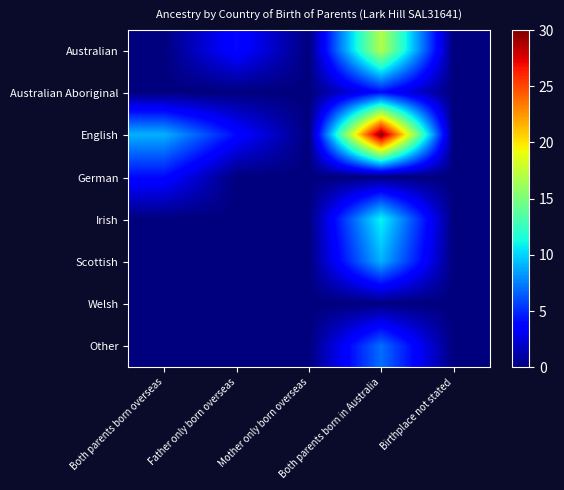

At Father only born overseas, list the series in order from smallest to largest.

Australian Aboriginal, German, Irish, Scottish, Welsh, Other, Australian, English